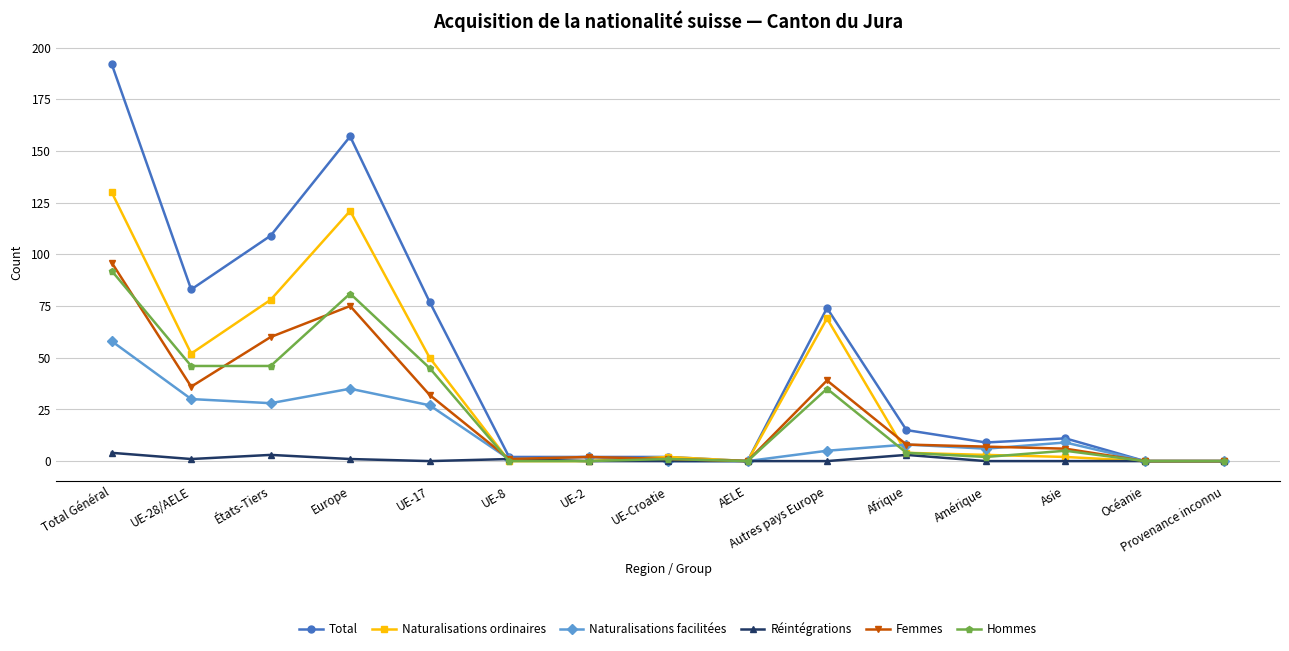

Count the number of data series in this chart.

6